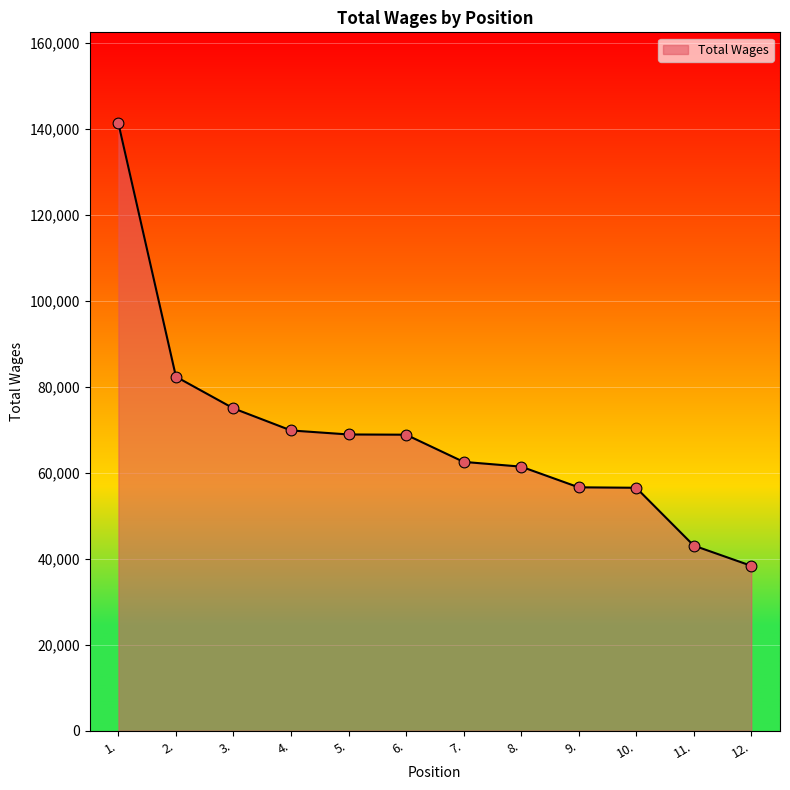

Approximately how many times larger is the value at 6. compared to 9.?

1.2